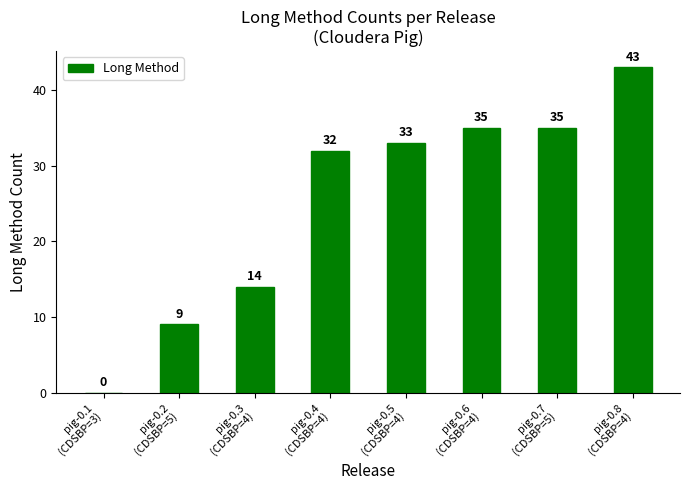

What is the difference between the values at pig-0.2
(CDSBP=5) and pig-0.5
(CDSBP=4)?

24